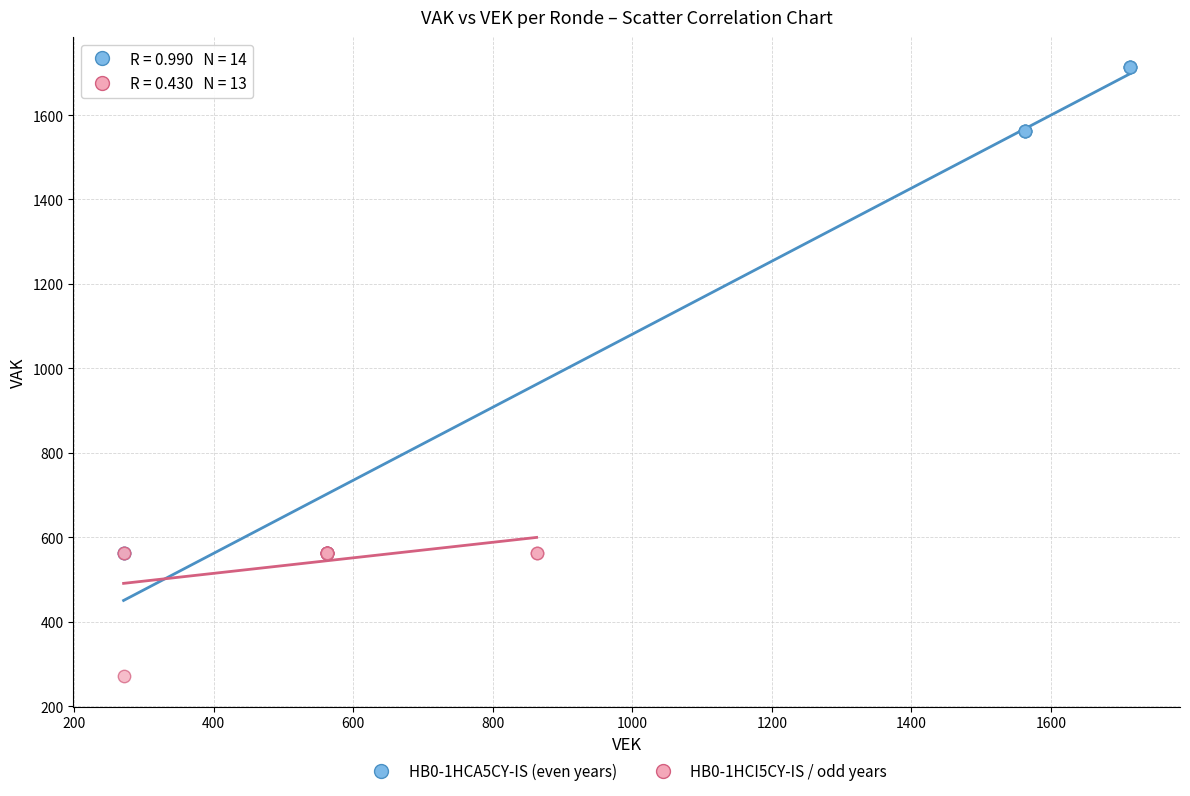

Which series contains the lowest Y value?

HB0-1HCI5CY-IS / odd years